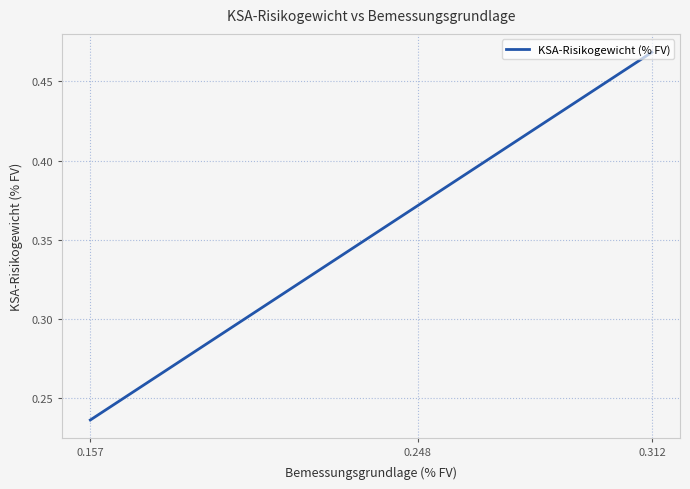

What is the difference between the values at 0.157 and 0.248?

0.1